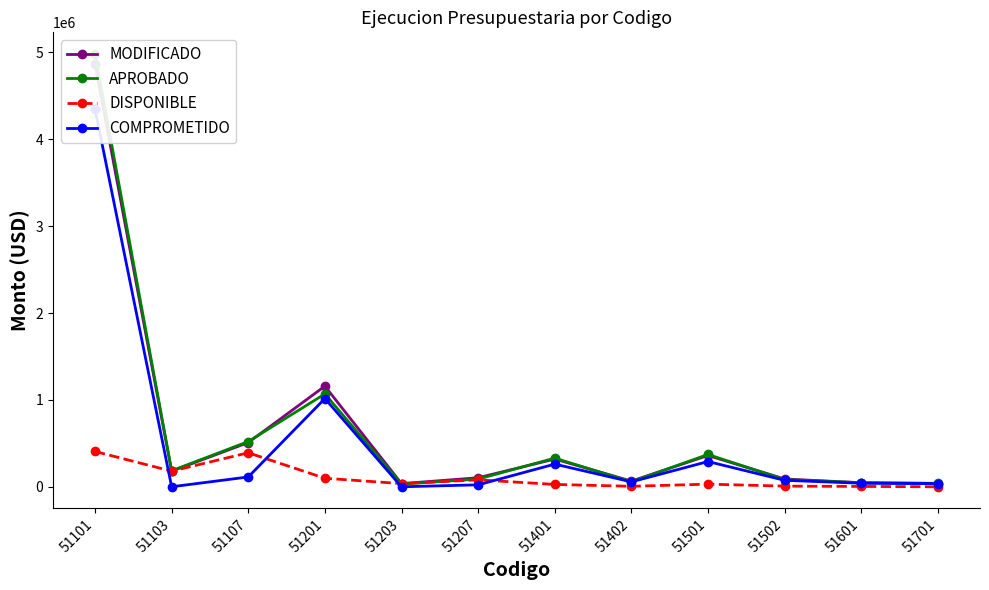

Reading left to right, what are all the values shown in this chart?

MODIFICADO: 4866073.0	179772.4	508950.0	1158503.4	36505.1	104000.0	319150.9	65257.7	360251.9	89827.1	46629.1	37612.8
APROBADO: 4981600.0	184335.0	520650.0	1068700.0	31030.0	88400.0	329750.0	57985.0	371700.0	82830.0	46625.0	39615.0
DISPONIBLE: 406552.8	179772.4	391500.0	98037.7	36505.1	80000.0	26915.5	5546.0	30318.7	7616.3	3885.8	0.0
COMPROMETIDO: 4347066.6	0.0	113050.0	1015597.6	0.0	22400.0	260773.1	56571.6	290496.5	74569.6	40775.6	37607.9